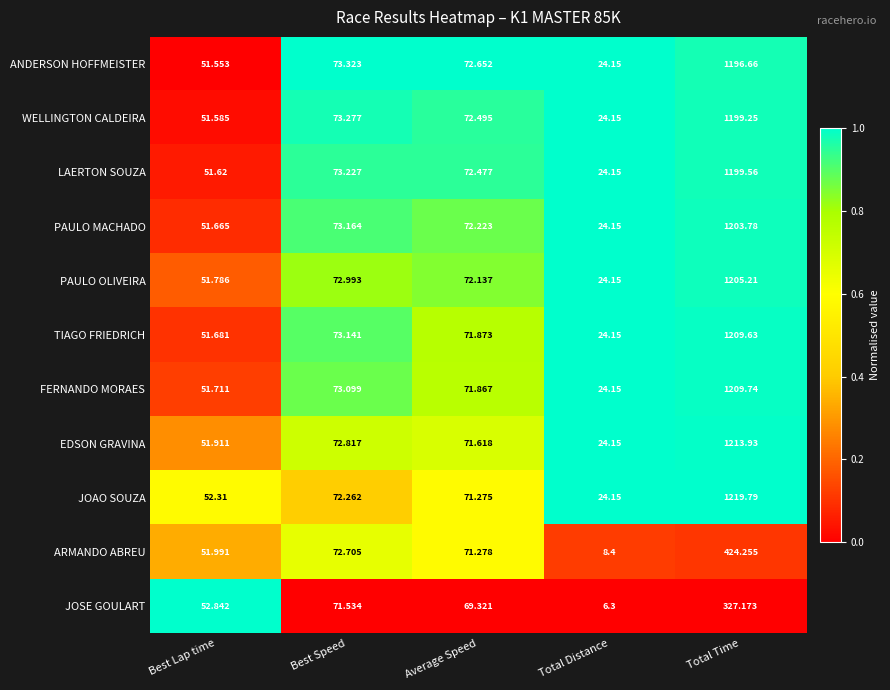

Where does the FERNANDO MORAES series first go above 71?

Best Speed